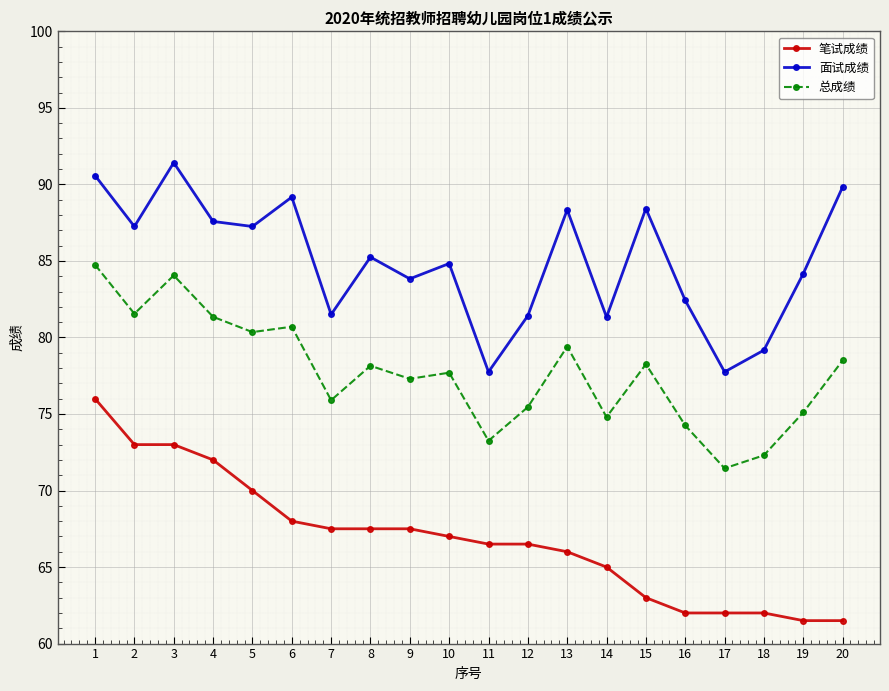

What is the difference between the 面试成绩 values at 13 and 4?

0.8